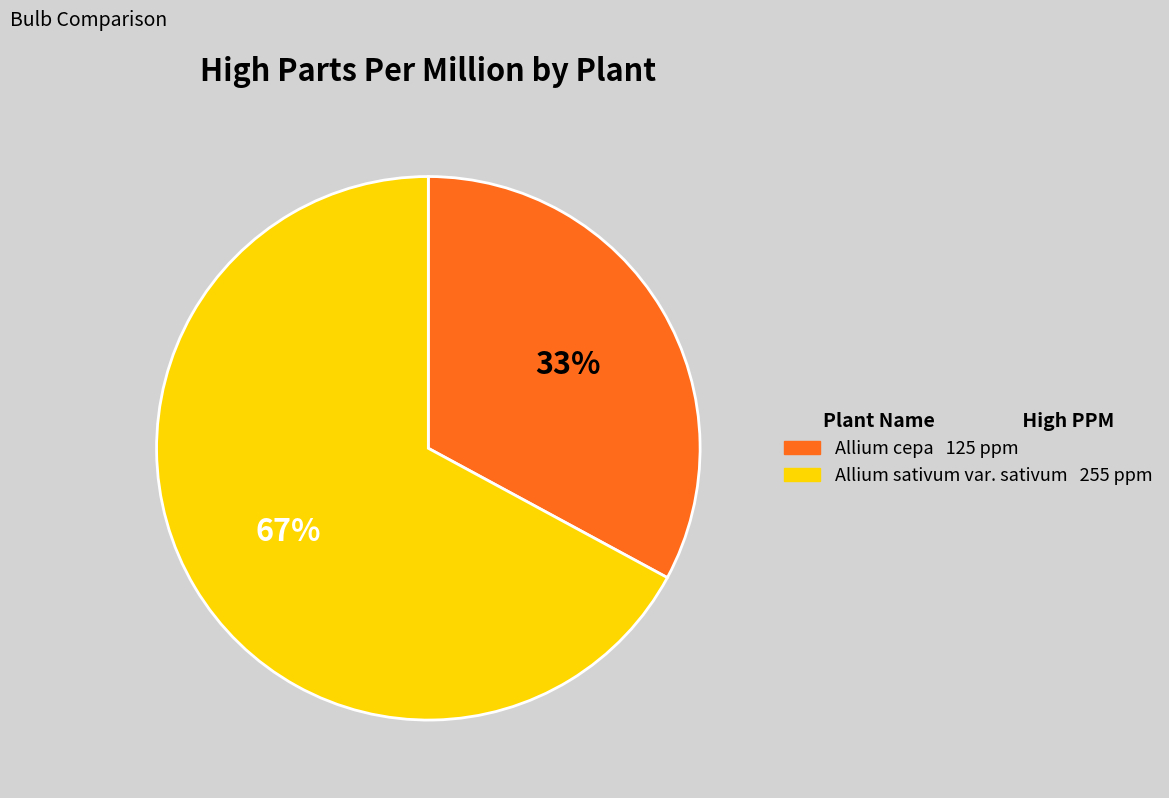

To the nearest percent, what is the average slice percentage?

50%